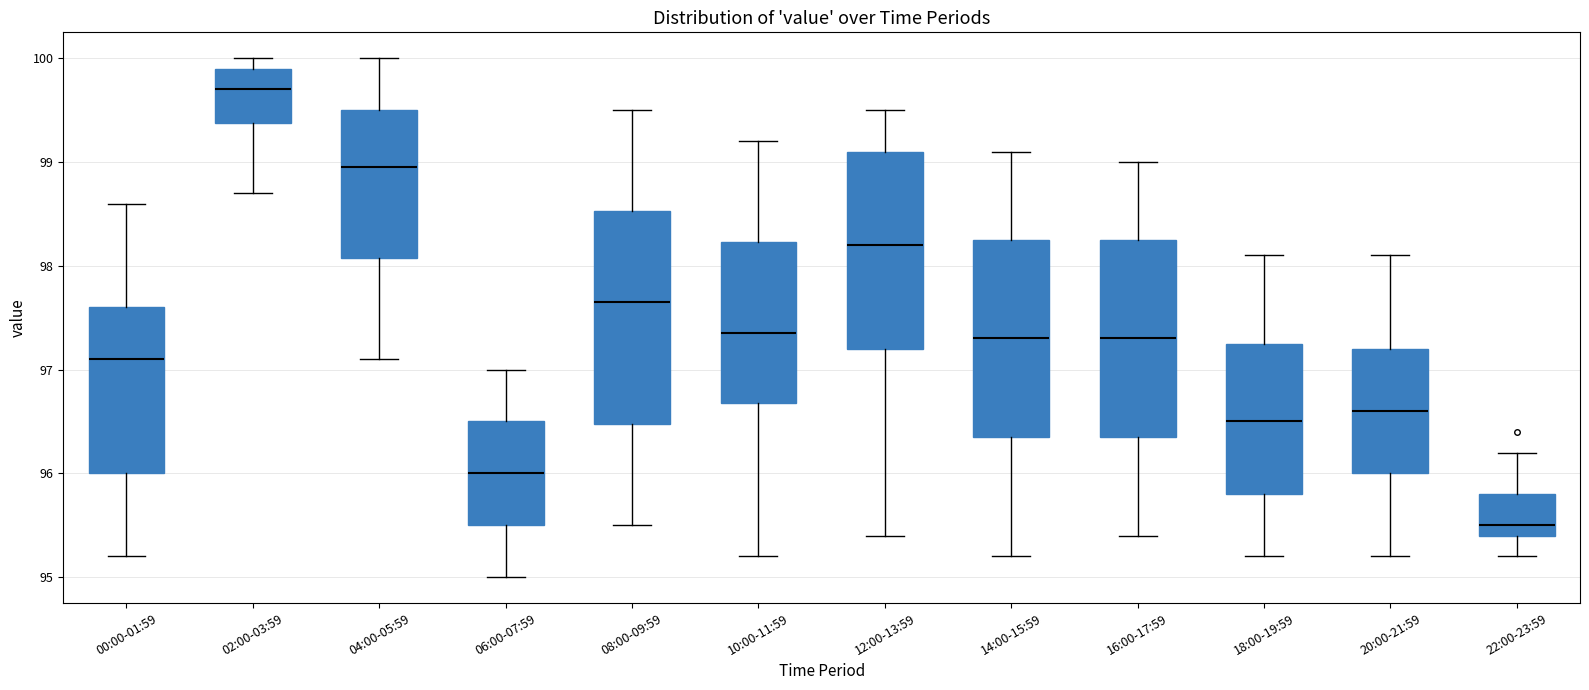

Which box's median line is the lowest?

22:00-23:59